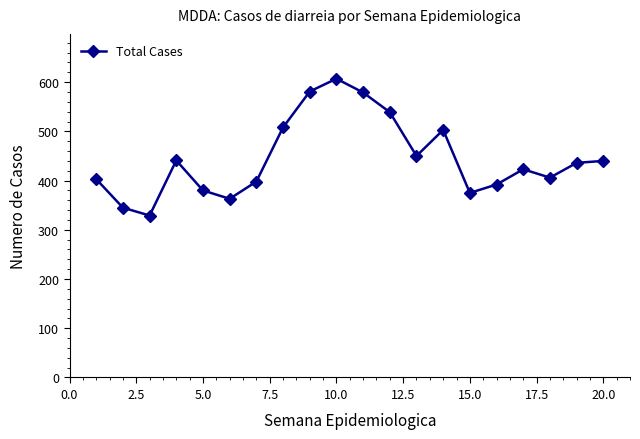

What is the difference between the second highest and second lowest values?

236